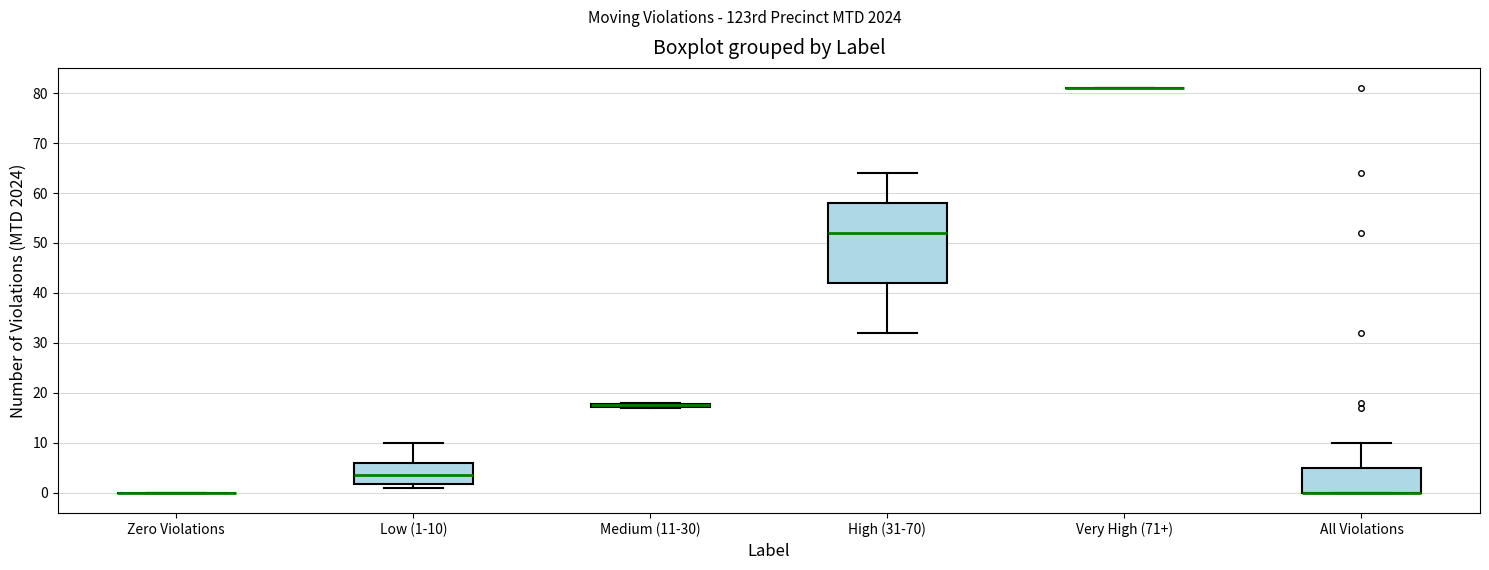

Reading left to right, read every box against the y-axis: the position of its median line, the range the box covers, and the ends of its whiskers. The values are not printed on the chart, so give them approximately, as read against the axis.

Zero Violations: box collapsed to a line at 0, whiskers 0 to 0
Low (1-10): median 4, box 2 to 6, whiskers 1 to 10
Medium (11-30): box collapsed to a line at 18, whiskers 17 to 18
High (31-70): median 52, box 42 to 58, whiskers 32 to 64
Very High (71+): box collapsed to a line at 81, whiskers 81 to 81
All Violations: median 0 (drawn on the box's lower edge), box 0 to 5, whiskers 0 to 10